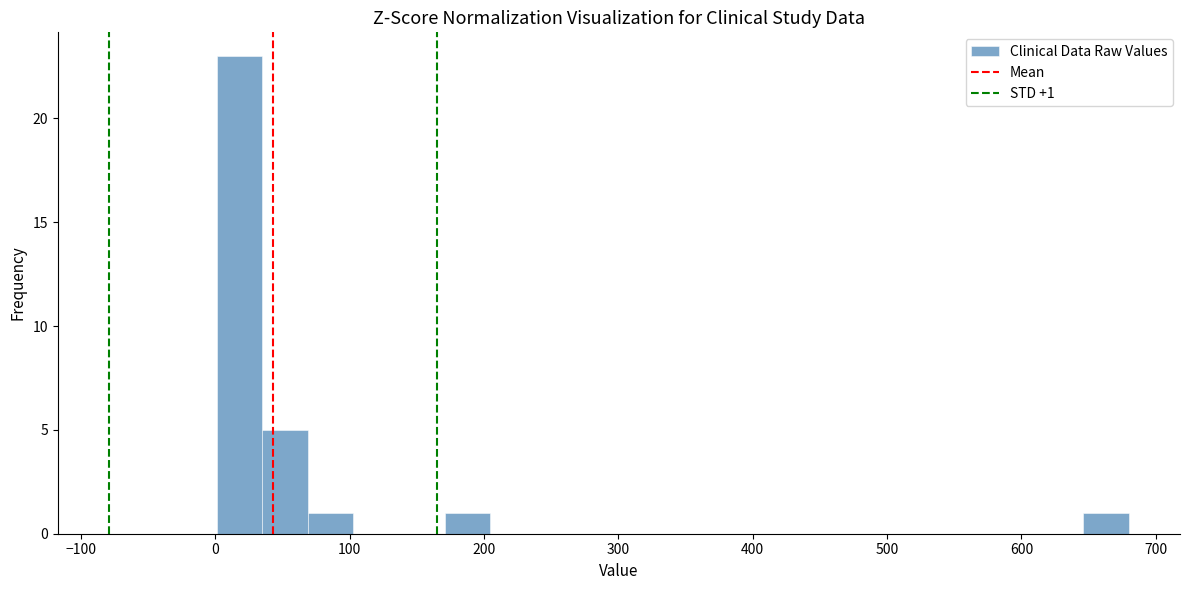

Read against the x-axis, roughly where is the centre of the tallest bar?

20